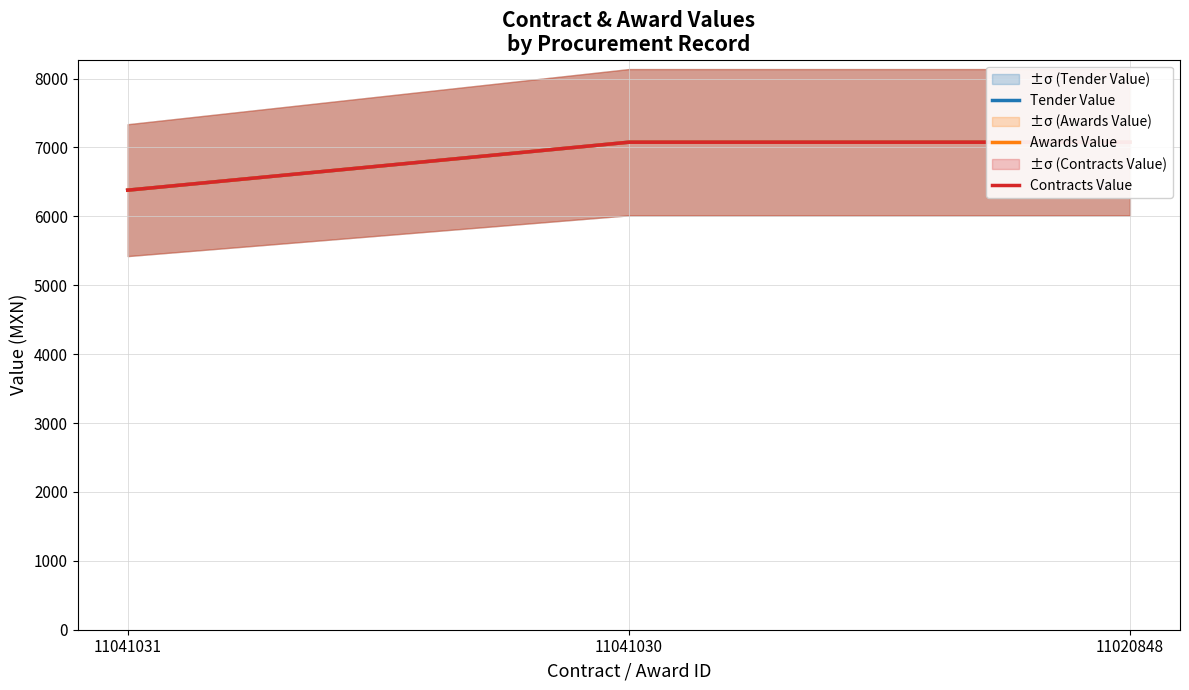

How many data points in Contracts Value are less than 7076?

1